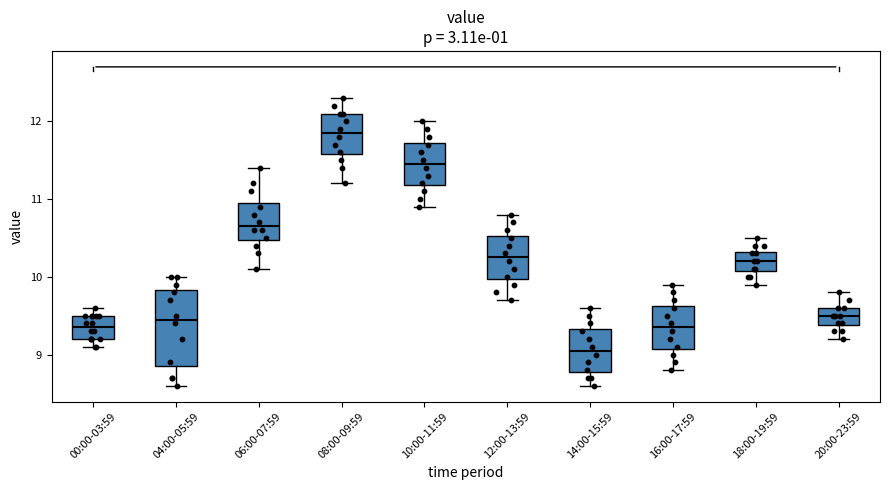

Which box's median line is the highest?

08:00-09:59